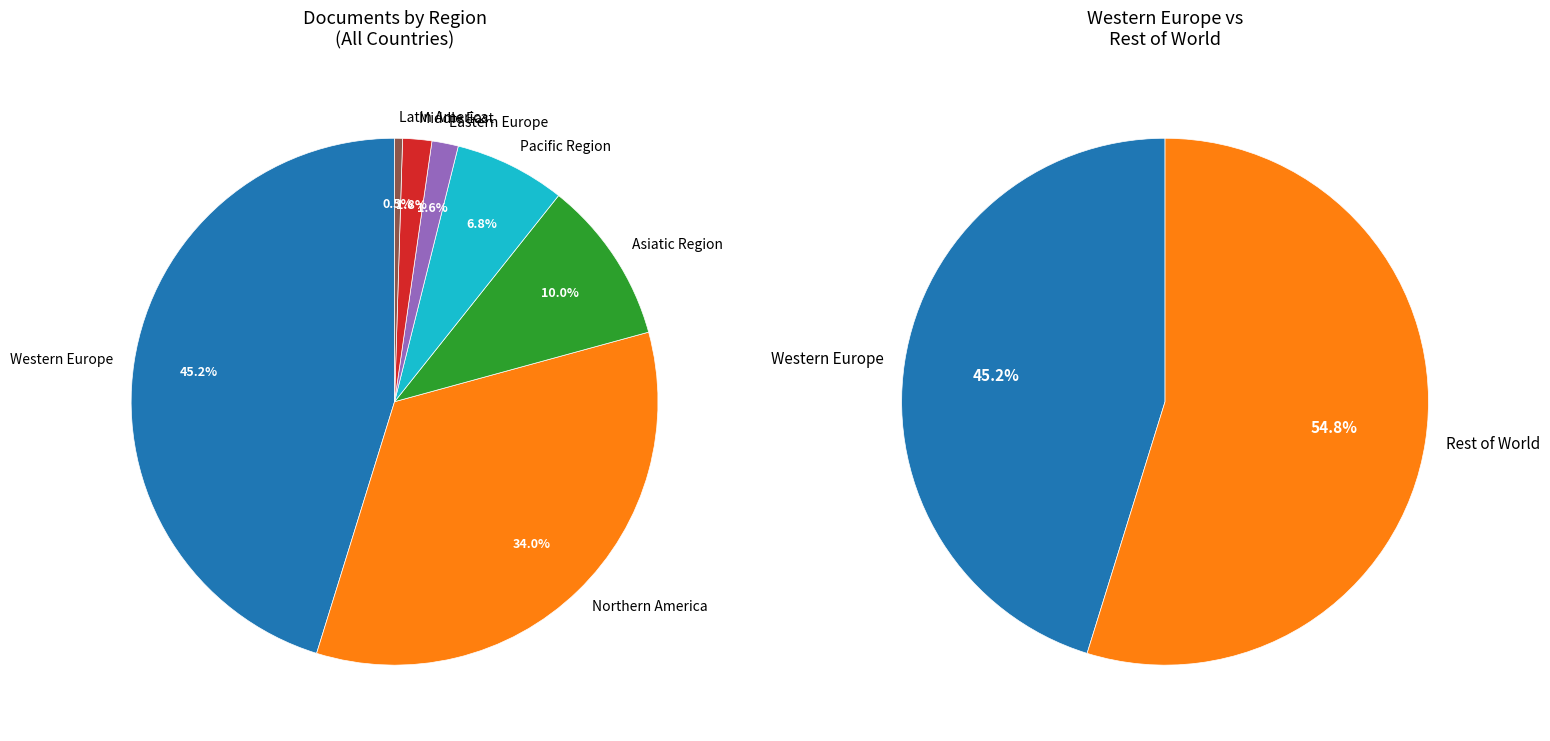

Which slice is the largest?

Western Europe